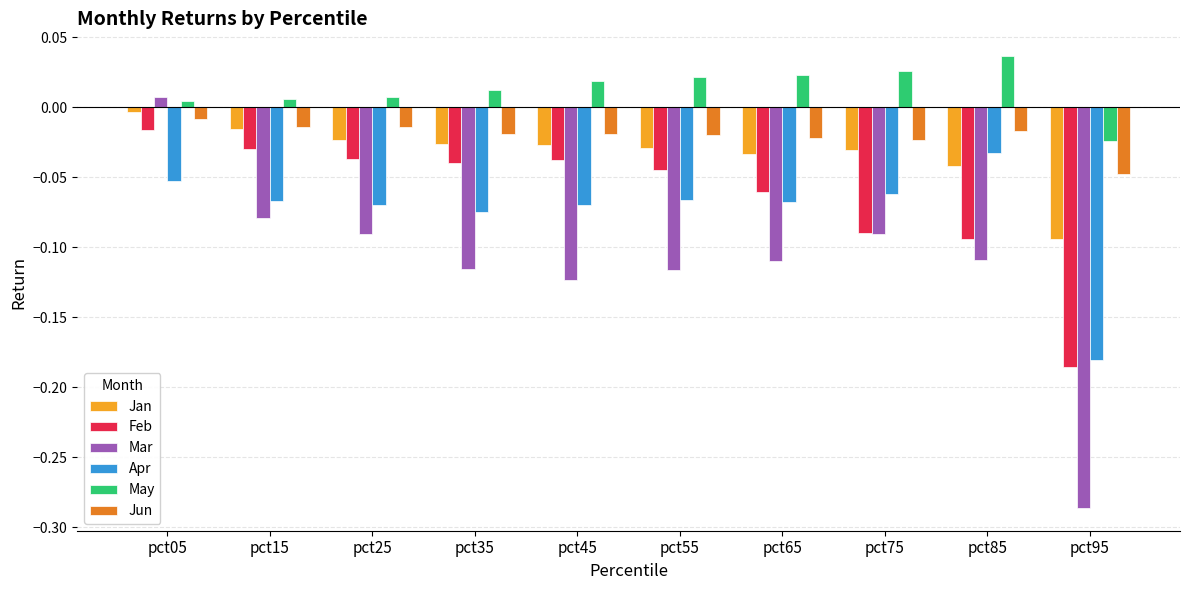

Which category has the lowest value in the Jan series?

pct95